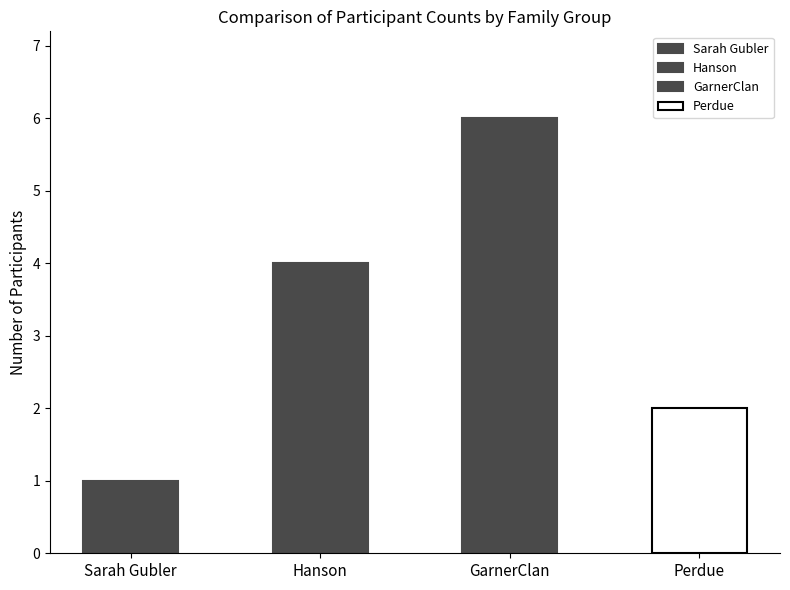

Reading right to left, extract all data points from this chart.

Perdue=2	GarnerClan=6	Hanson=4	Sarah Gubler=1